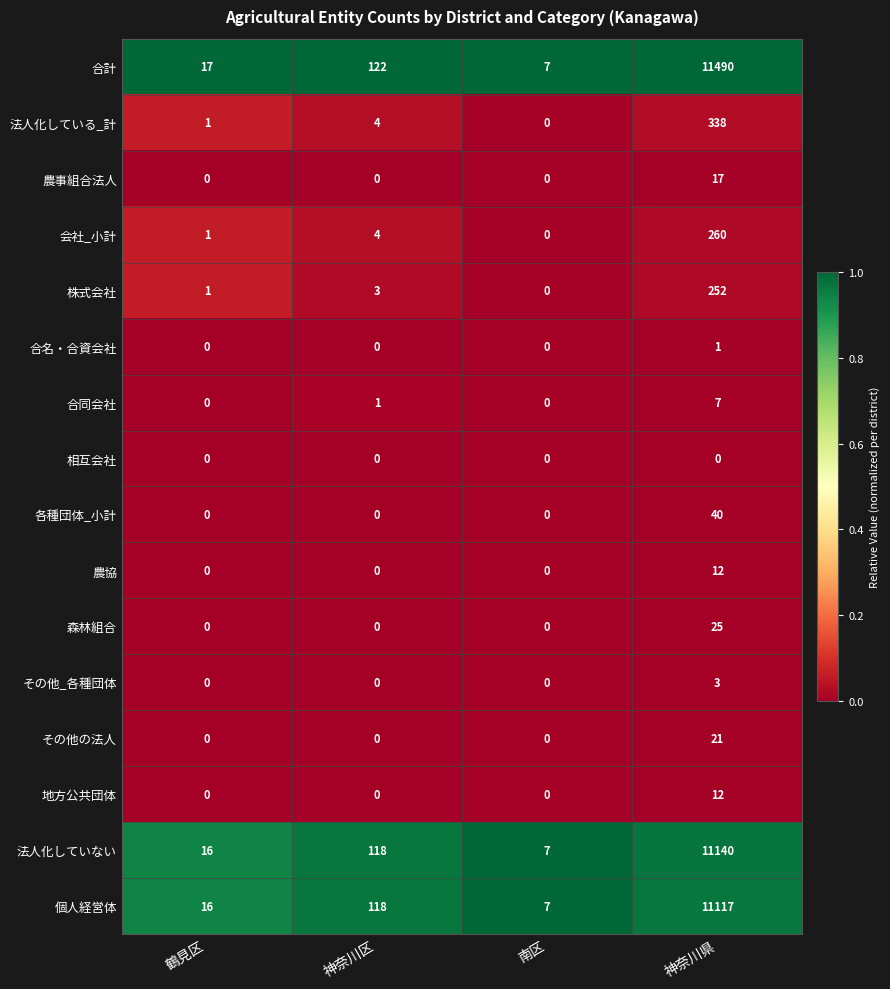

The 農協 series shows -5 at 神奈川区. True or false?

False